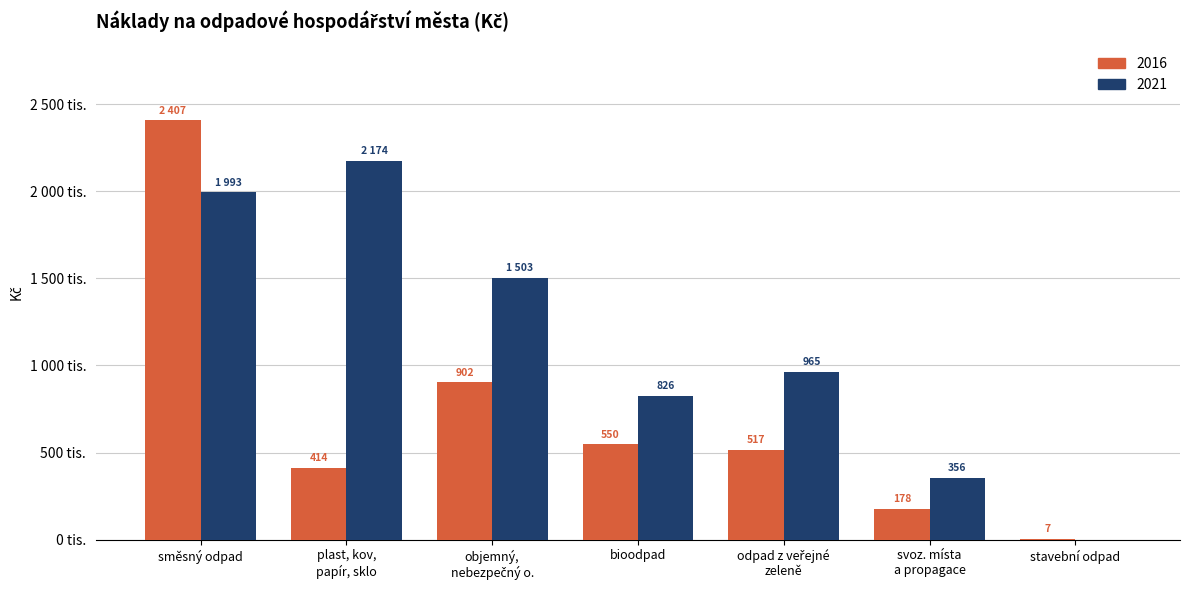

Does the chart contain stacked bars?

No